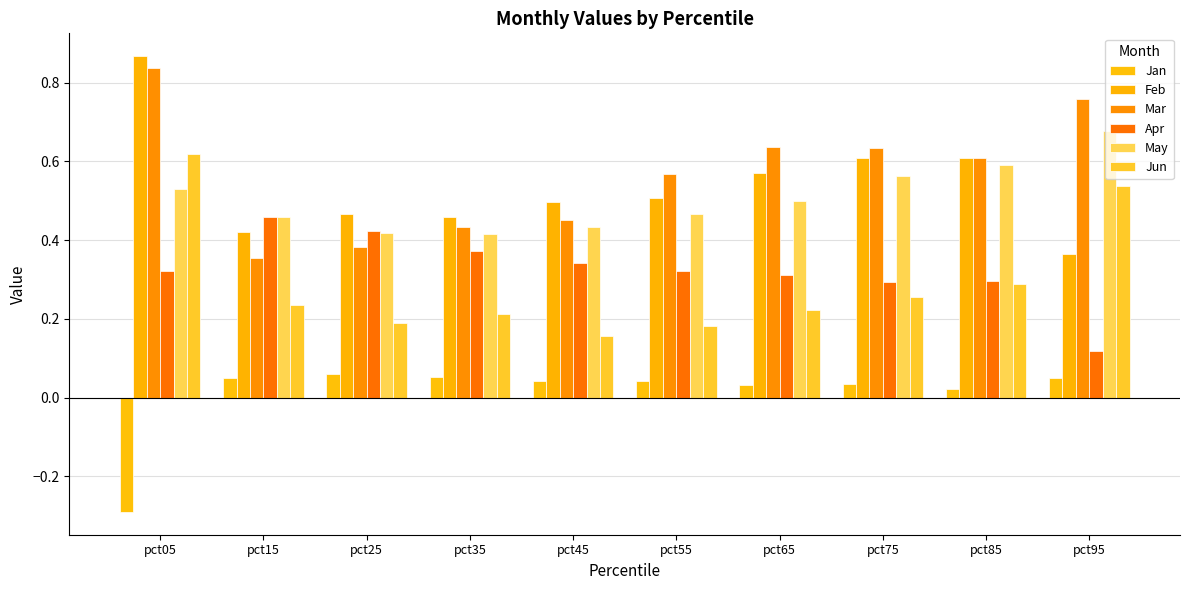

Reading left to right, list all the values displayed in this chart.

Jan: pct05=-0.3	pct15=0.1	pct25=0.1	pct35=0.1	pct45=0.0	pct55=0.0	pct65=0.0	pct75=0.0	pct85=0.0	pct95=0.0
Feb: pct05=0.9	pct15=0.4	pct25=0.5	pct35=0.5	pct45=0.5	pct55=0.5	pct65=0.6	pct75=0.6	pct85=0.6	pct95=0.4
Mar: pct05=0.8	pct15=0.4	pct25=0.4	pct35=0.4	pct45=0.5	pct55=0.6	pct65=0.6	pct75=0.6	pct85=0.6	pct95=0.8
Apr: pct05=0.3	pct15=0.5	pct25=0.4	pct35=0.4	pct45=0.3	pct55=0.3	pct65=0.3	pct75=0.3	pct85=0.3	pct95=0.1
May: pct05=0.5	pct15=0.5	pct25=0.4	pct35=0.4	pct45=0.4	pct55=0.5	pct65=0.5	pct75=0.6	pct85=0.6	pct95=0.7
Jun: pct05=0.6	pct15=0.2	pct25=0.2	pct35=0.2	pct45=0.2	pct55=0.2	pct65=0.2	pct75=0.3	pct85=0.3	pct95=0.5